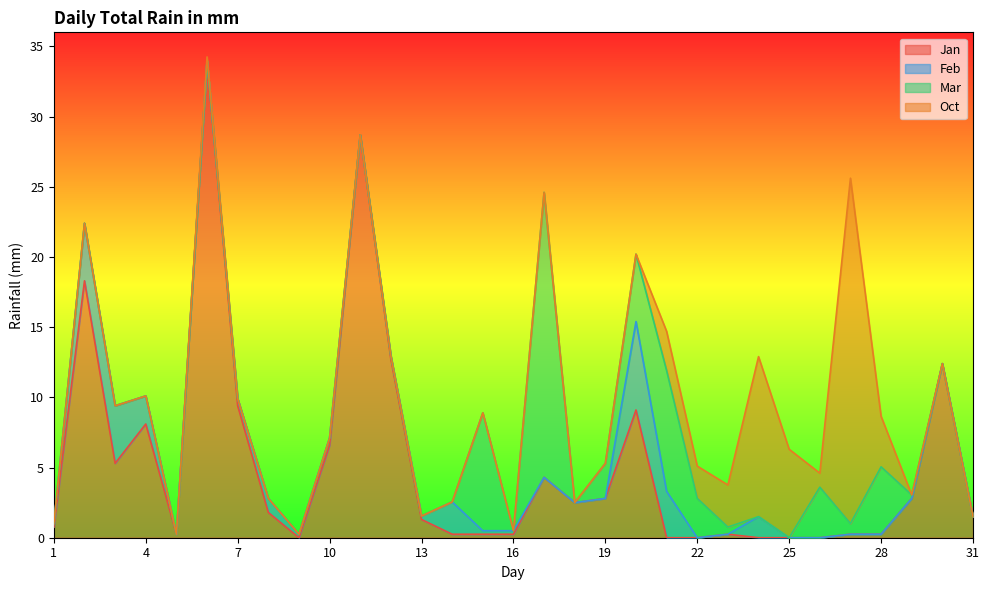

What value does the Jan series have at 13?

1.3